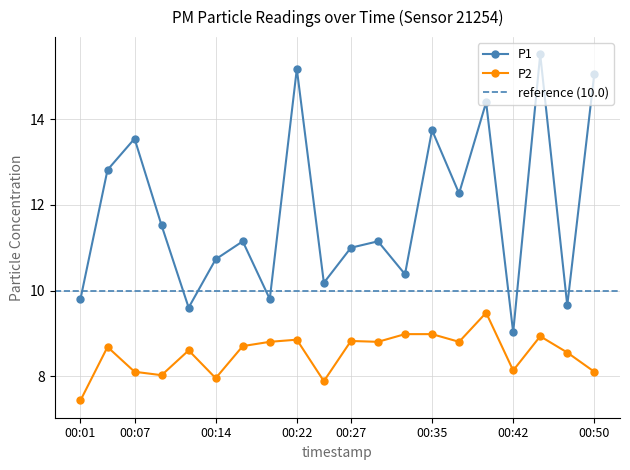

At which label does P1 reach its peak?

00:45